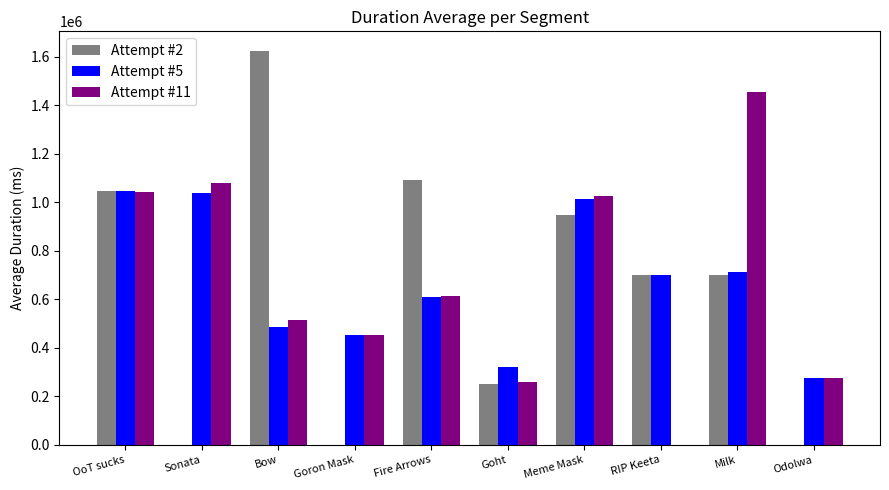

What is the total value across all series at Goron Mask?

904167